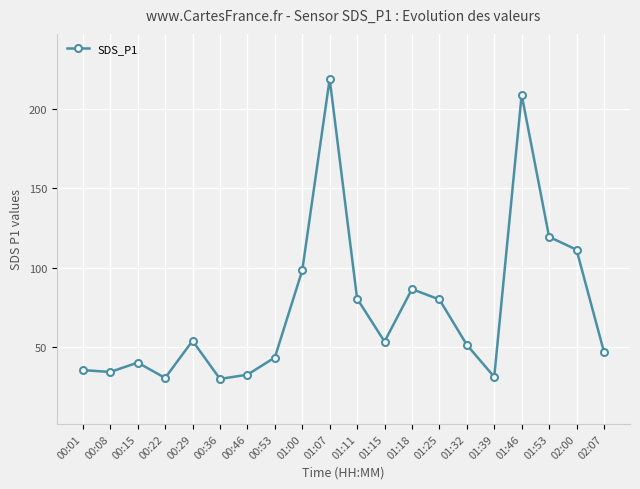

The value at 01:53 is 35.1. True or false?

False